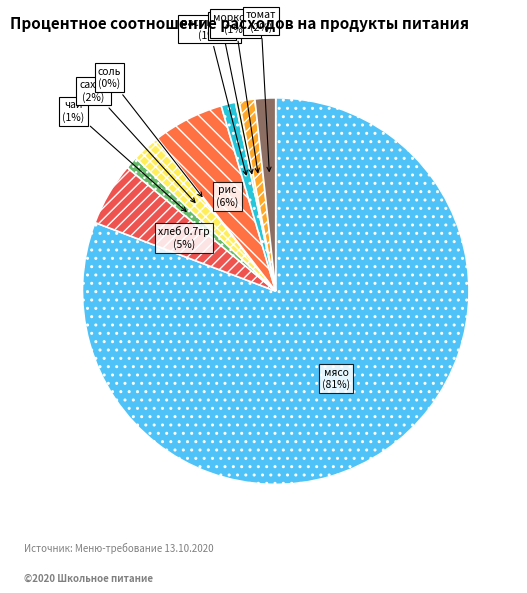

Which category accounts for the majority?

мясо